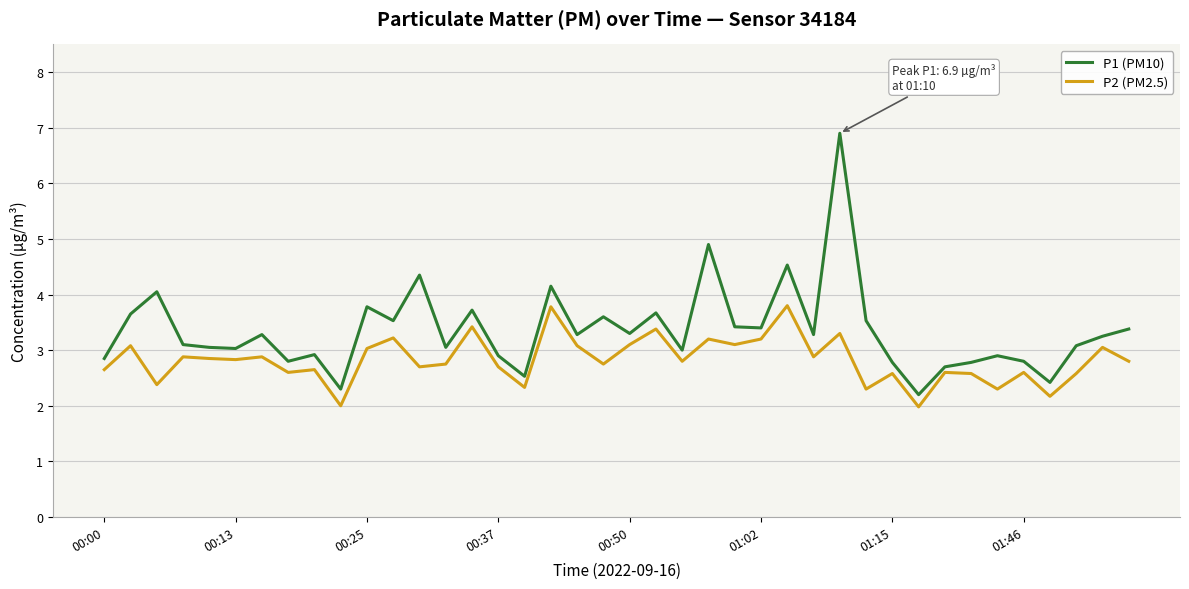

At how many categories does at least one series exceed 6?

1